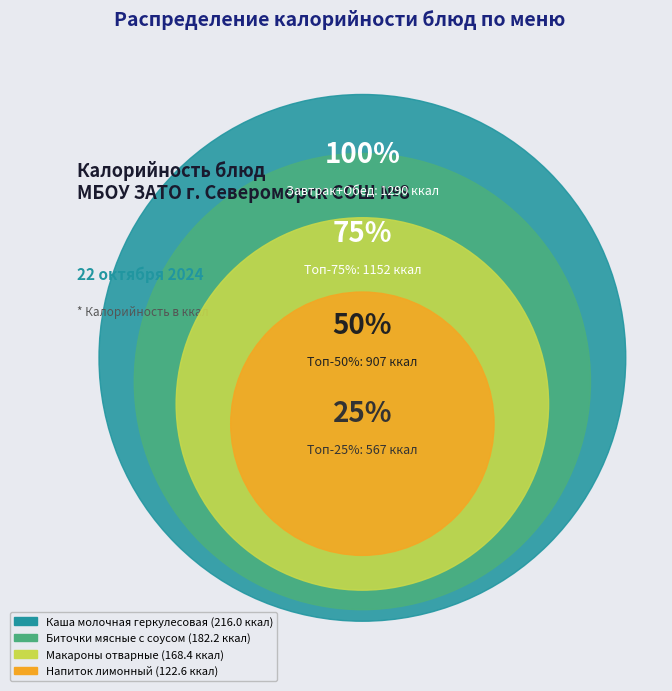

The Биточки мясные с соусом slice represents 8% of the pie. True or false?

False